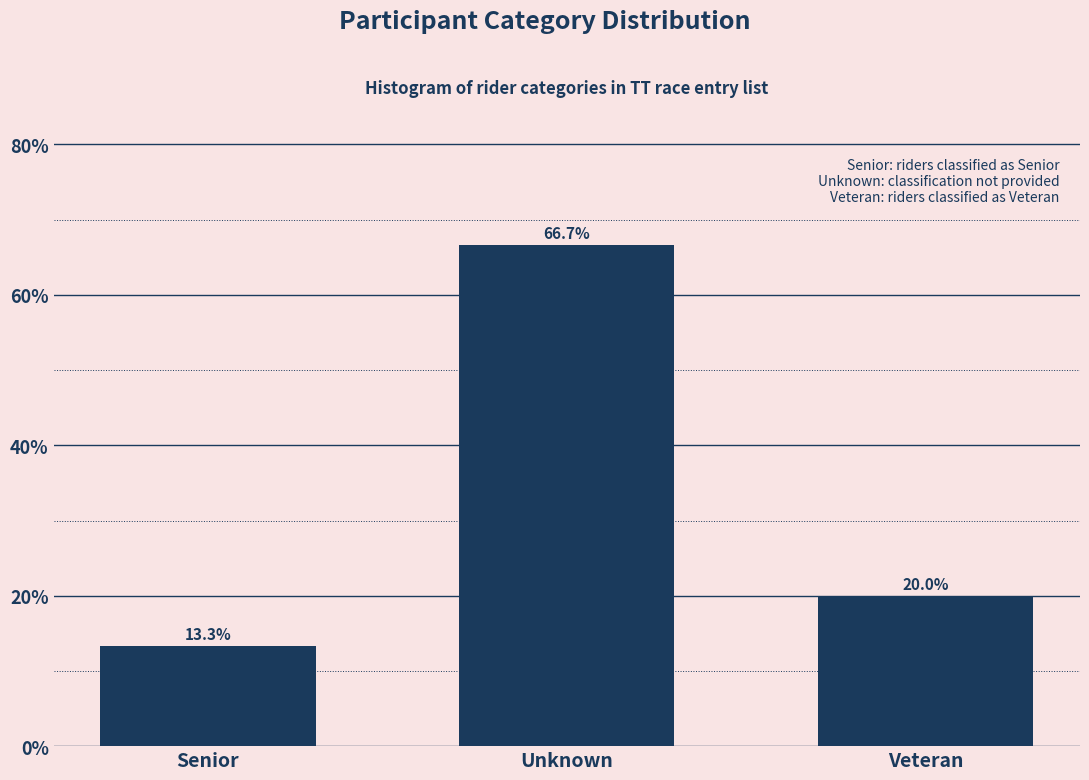

Reading left to right, what are all the values shown in this chart?

13.3	66.7	20.0